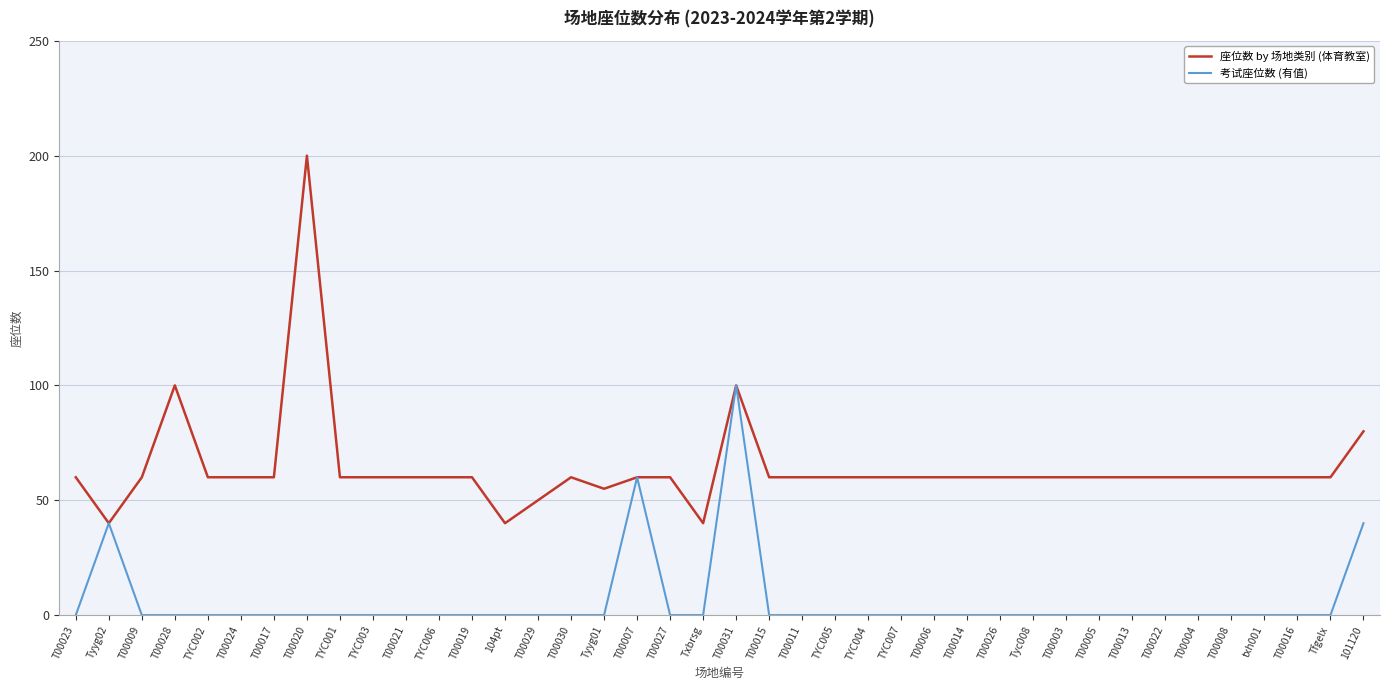

The value of 座位数 by 场地类别 (体育教室) at T00020 is 338. True or false?

False